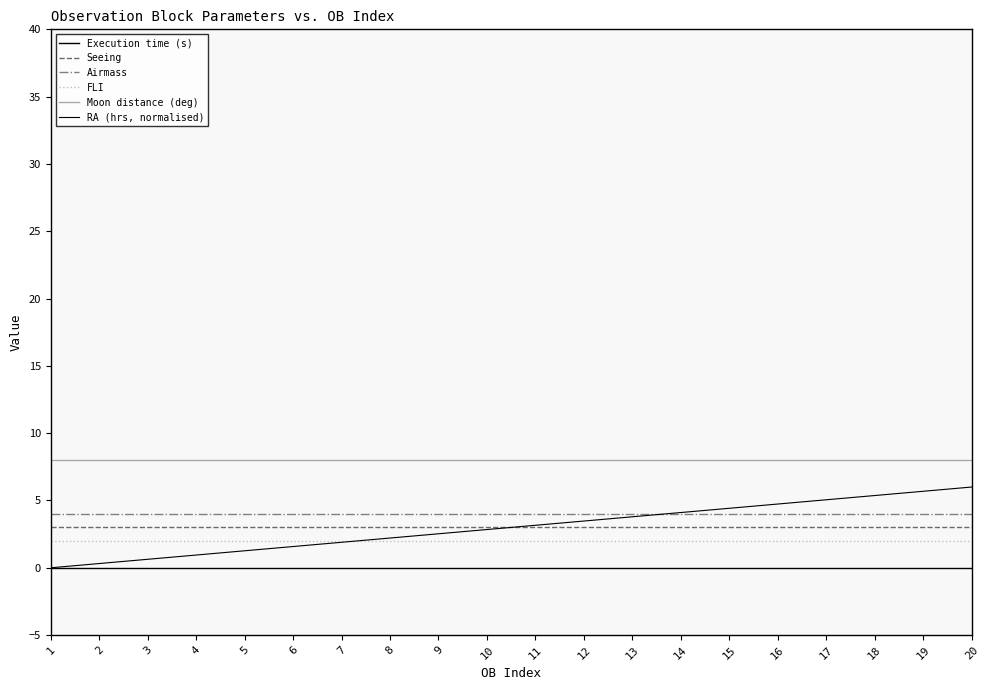

Does the chart display data point markers on the line(s)?

No